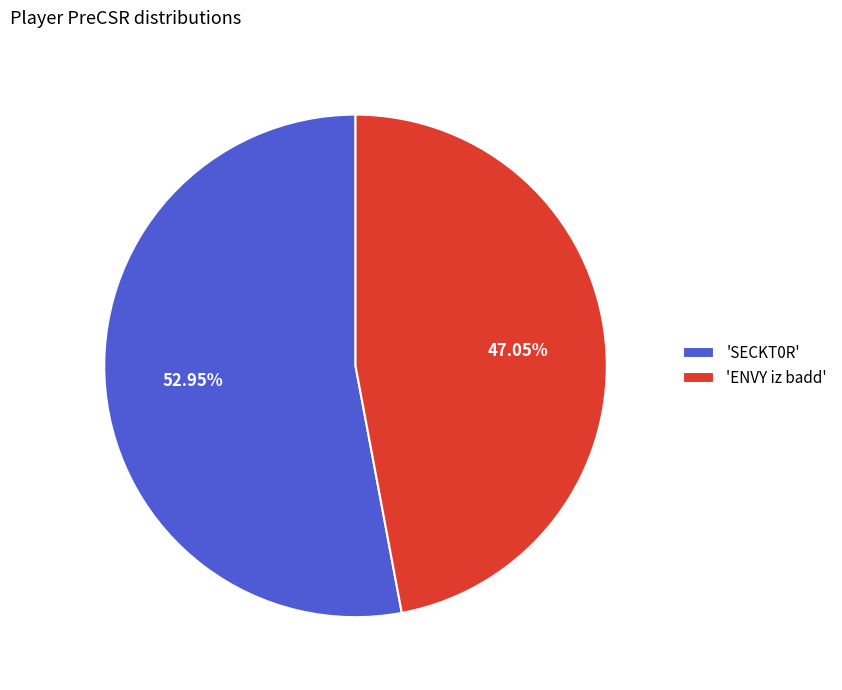

Count the number of slices in the pie.

2